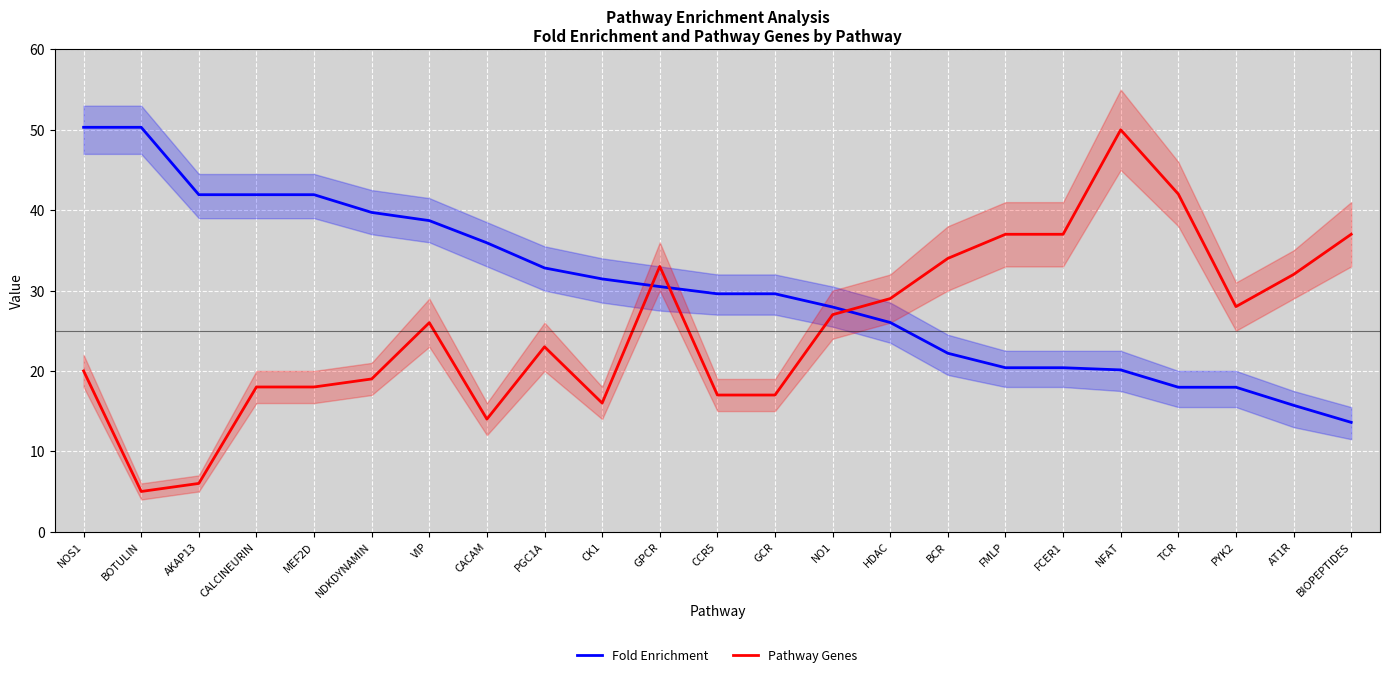

How many values in the Pathway Genes series exceed 26?

11